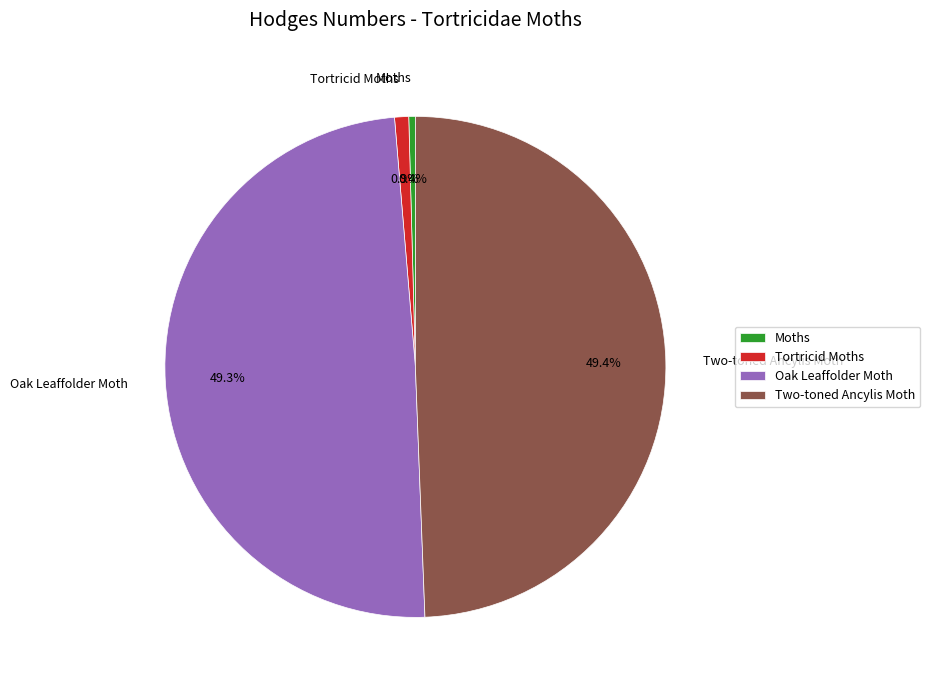

What percentage is NOT represented by Two-toned Ancylis Moth?

50.6%